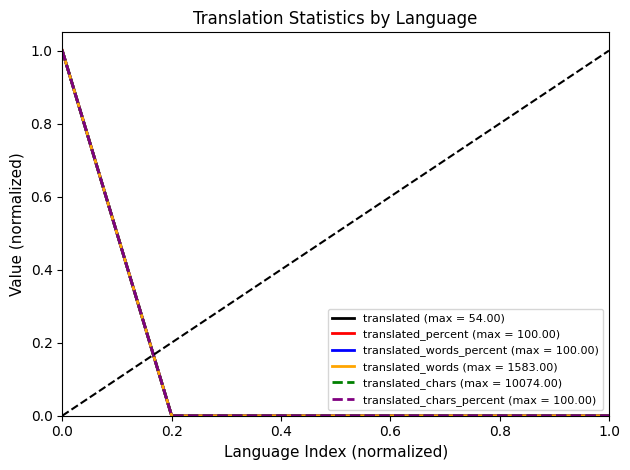

Does the chart have visible grid lines?

No